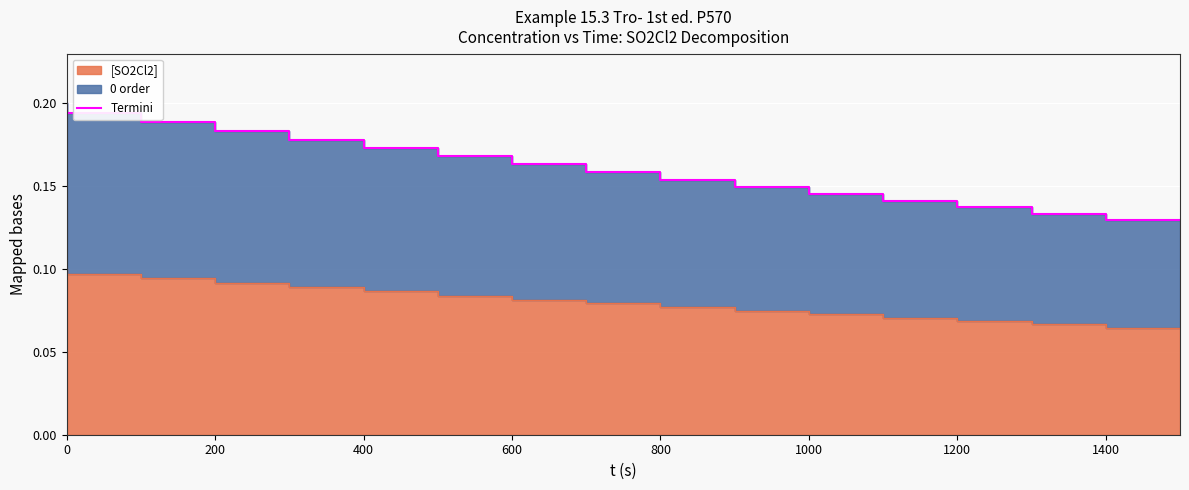

Does the chart display data point markers on the line(s)?

No